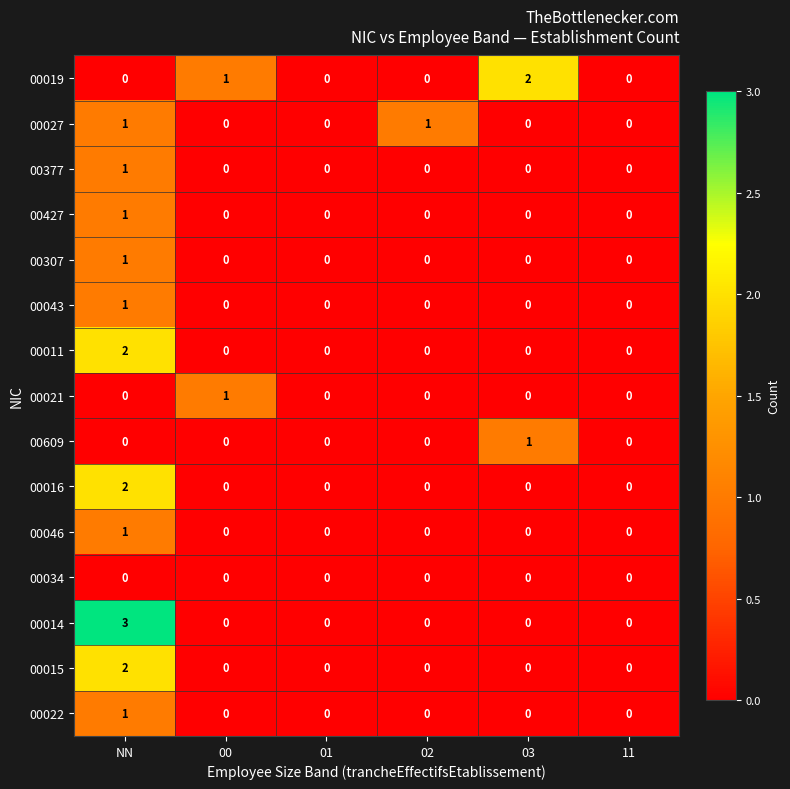

At which category is the sum across all series the highest?

NN